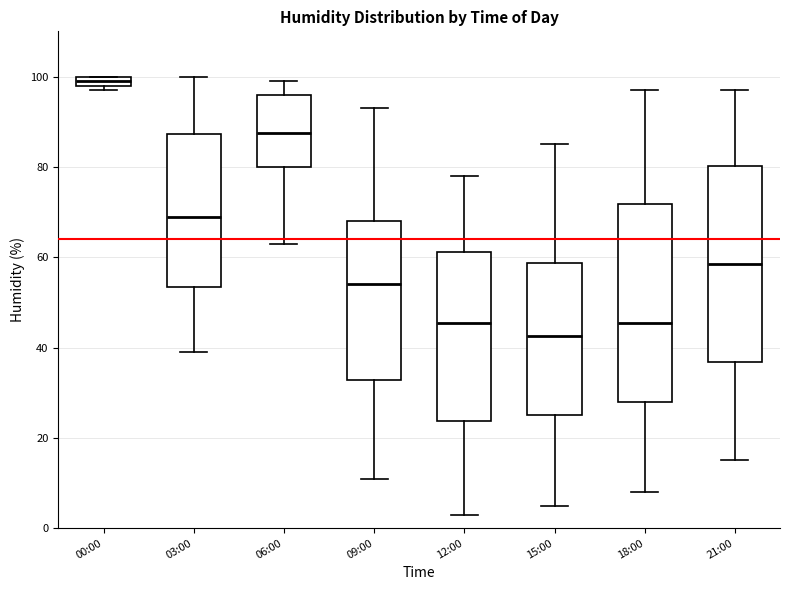

Where is the upper edge of the box for 09:00 on the y-axis? The values are not printed on the chart, so give them approximately, as read against the axis.

68